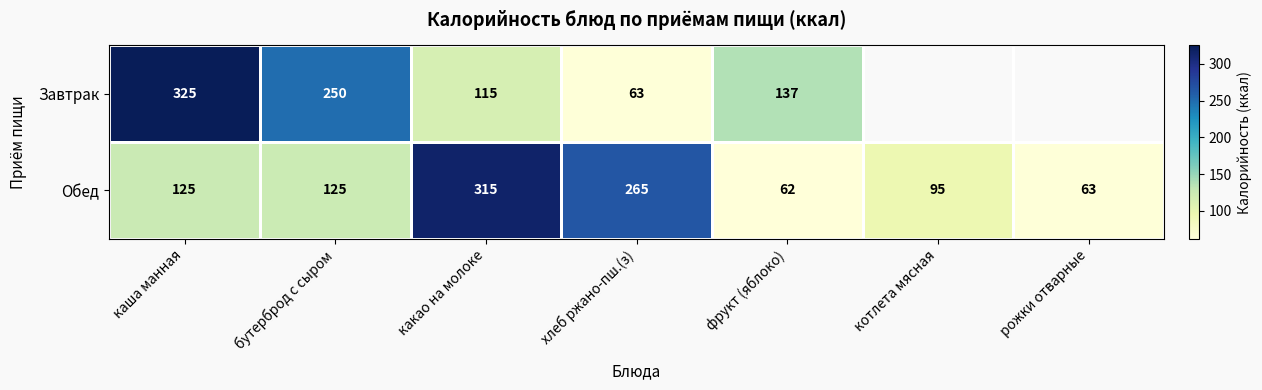

How many data points in Обед are less than 125?

3